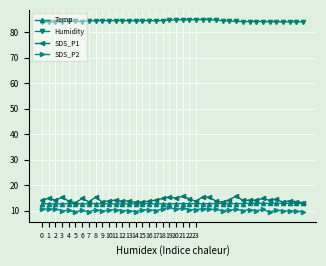

Which series has the widest spread of values?

SDS_P1